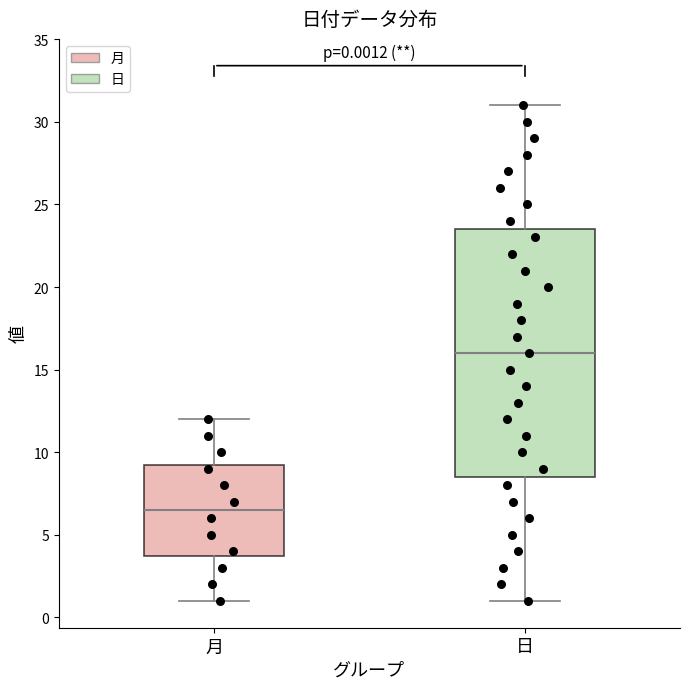

Which box has the lowest median line?

月